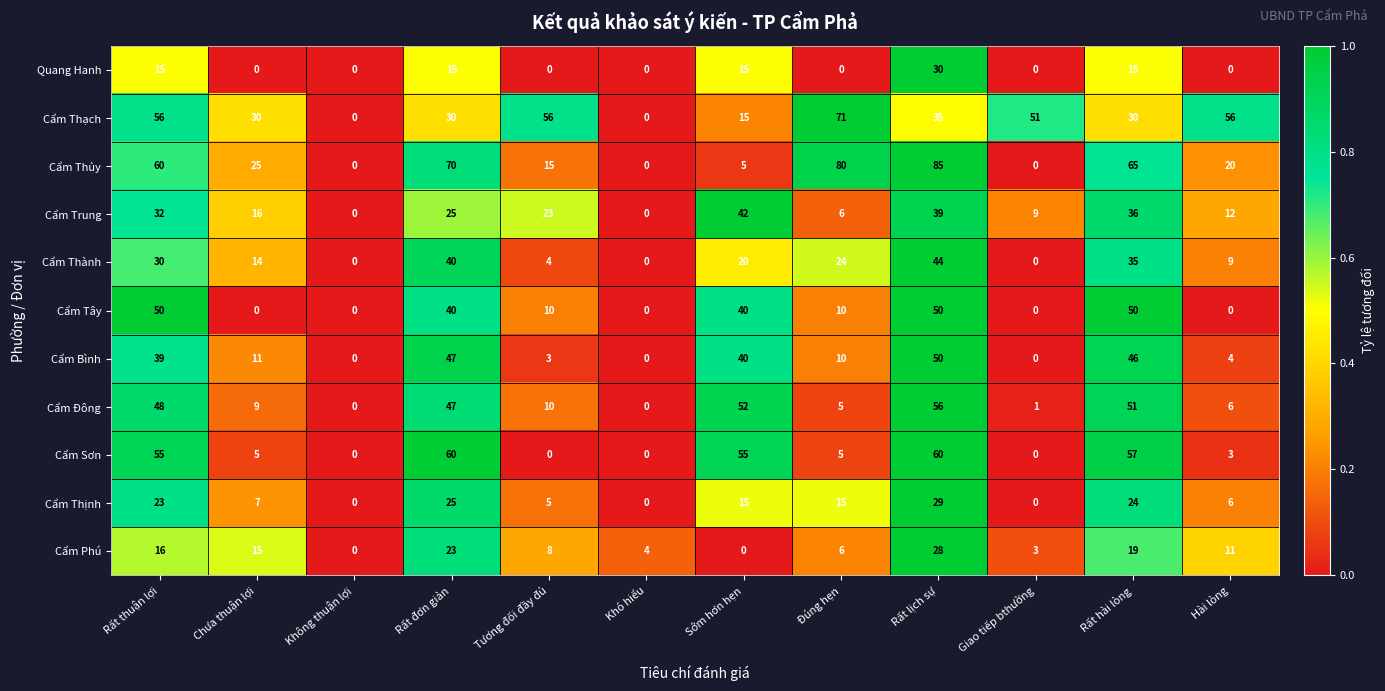

What is the total value across all series at Giao tiếp bthường?

64